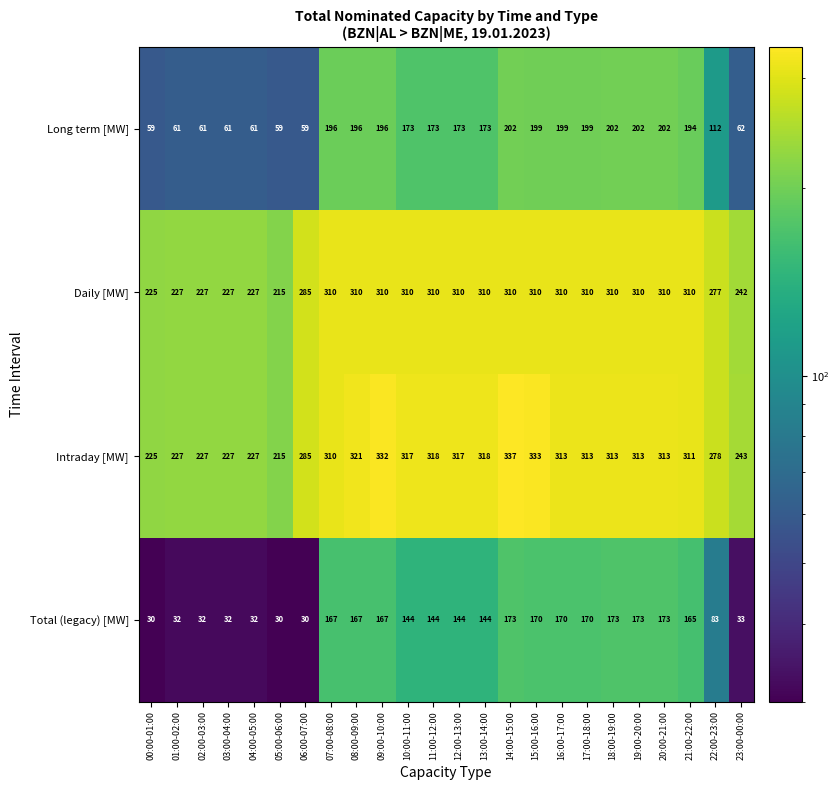

Where does the Total (legacy) [MW] series first go above 144?

07:00-08:00